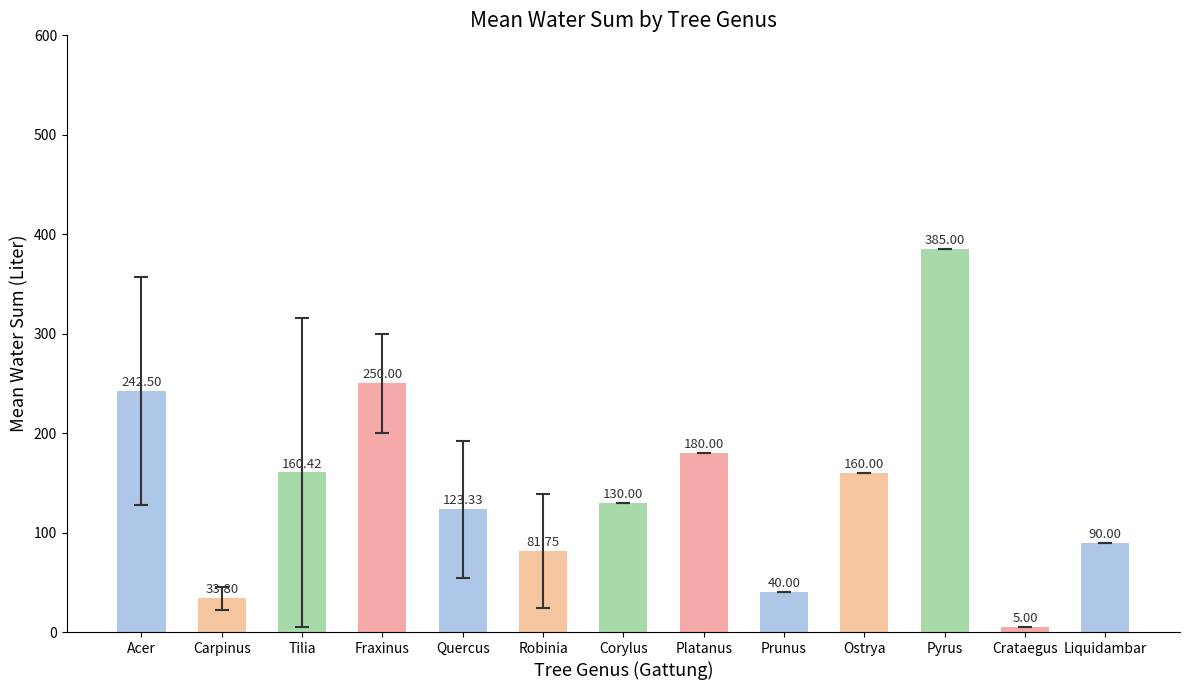

What is the difference between the maximum and second lowest values?

351.2